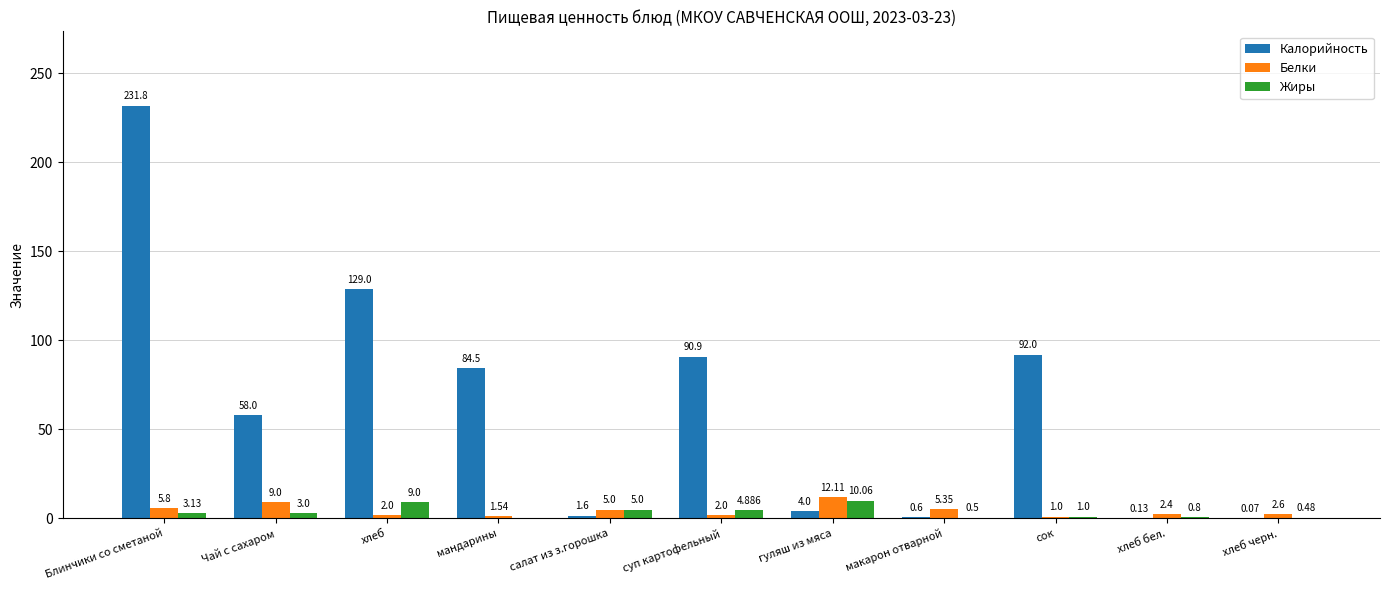

What is the maximum value for Калорийность?

231.8